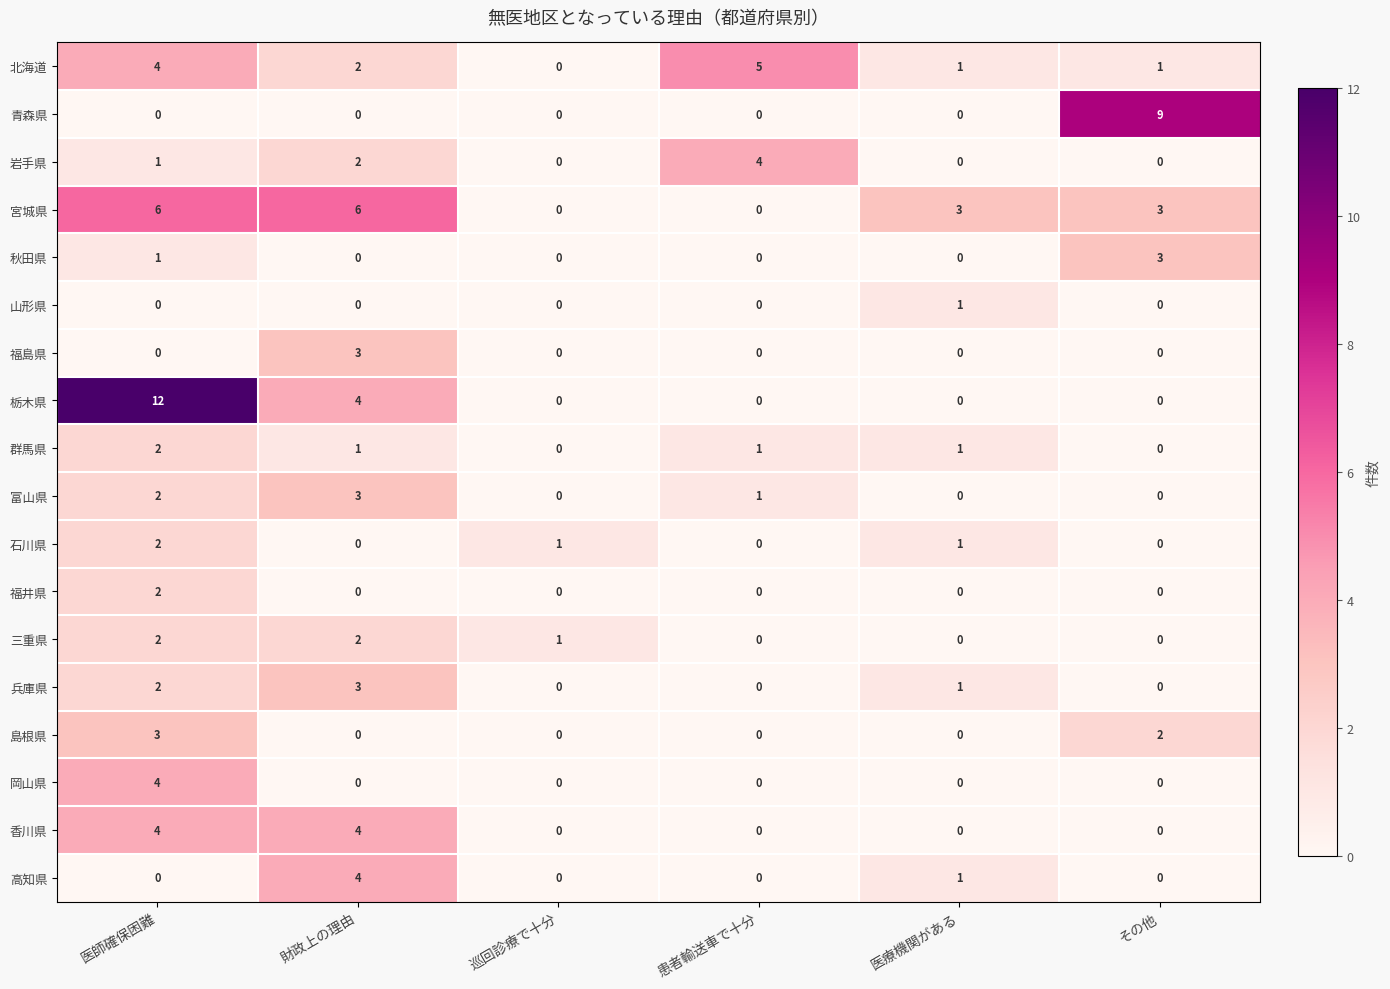

What is the total value across all series at 巡回診療で十分?

2